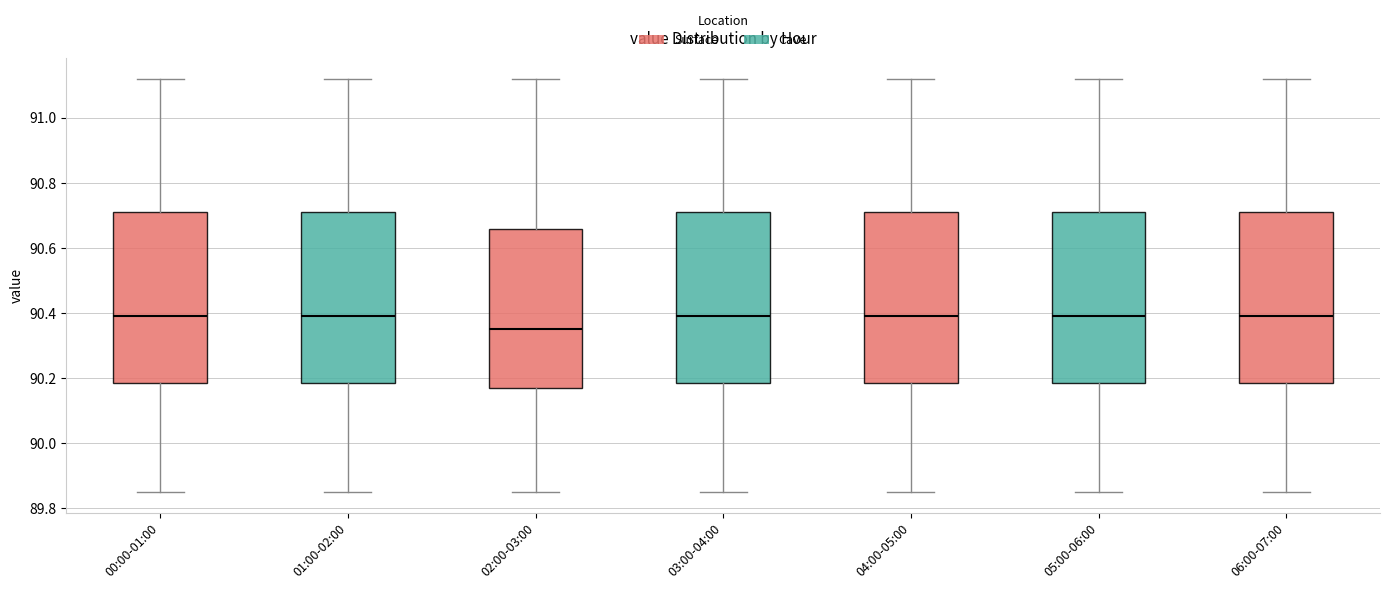

Where is the upper edge of the box for 06:00-07:00 on the y-axis? The values are not printed on the chart, so give them approximately, as read against the axis.

90.72